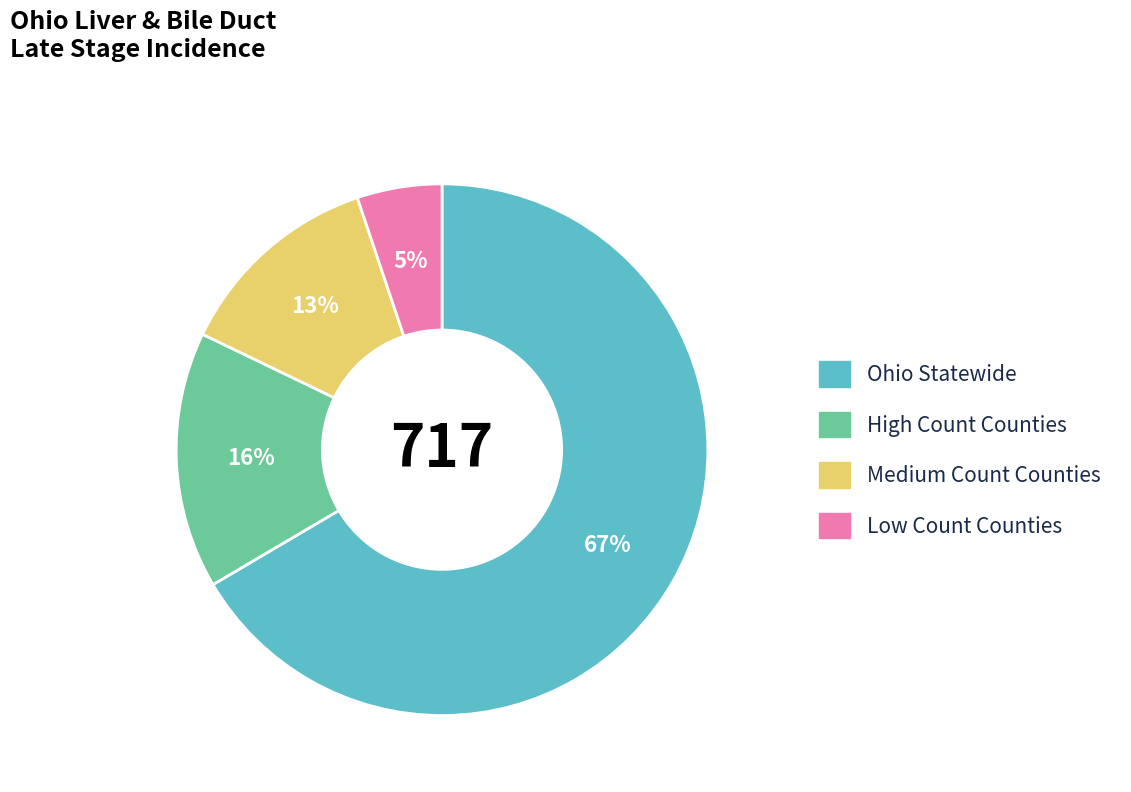

Is there a majority slice in this chart?

Yes